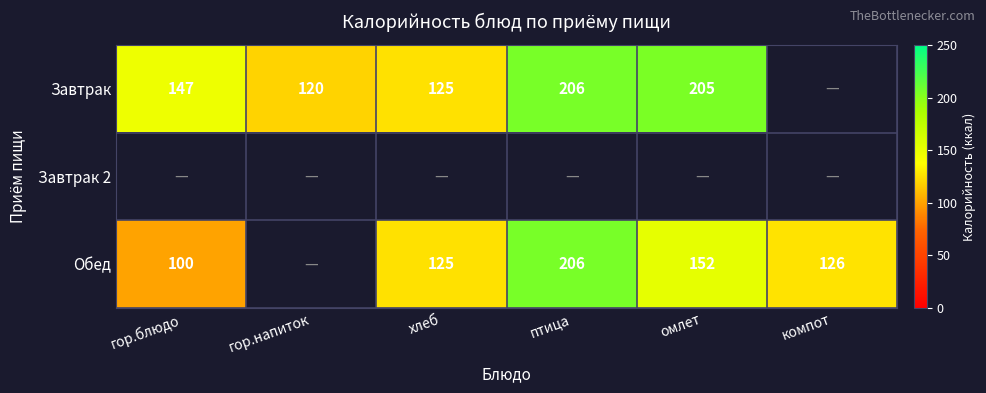

What is the difference between the Обед values at компот and гор.блюдо?

26